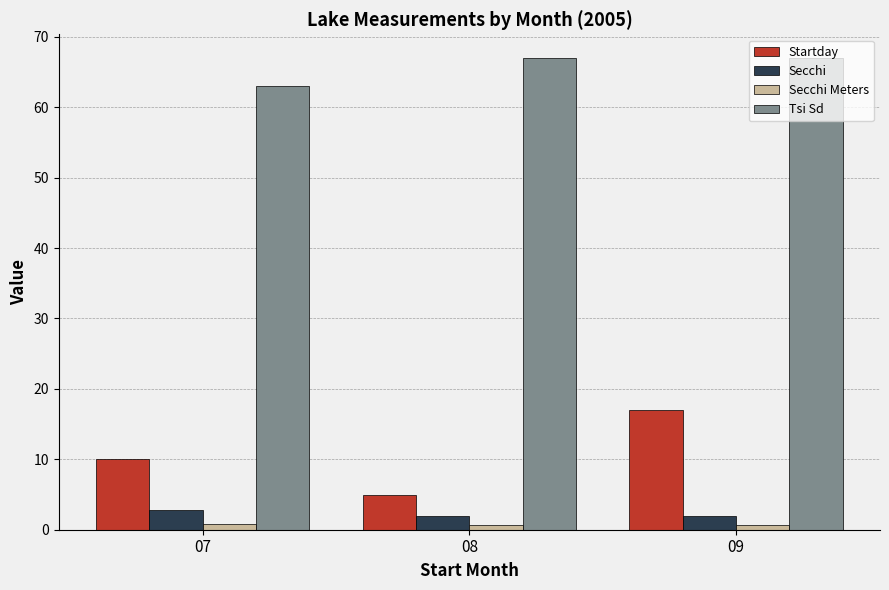

Which series has the largest total across all categories?

Tsi Sd